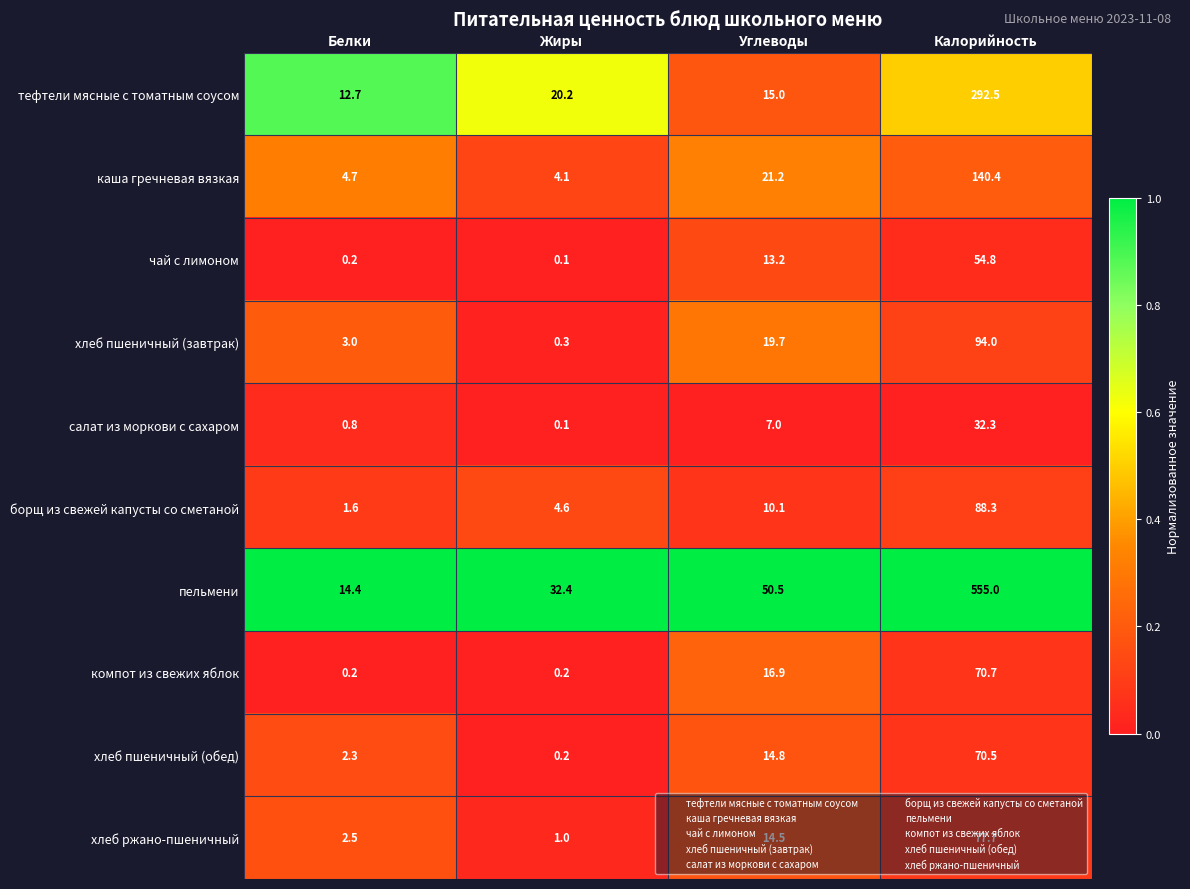

Which series has the largest total across all categories?

пельмени